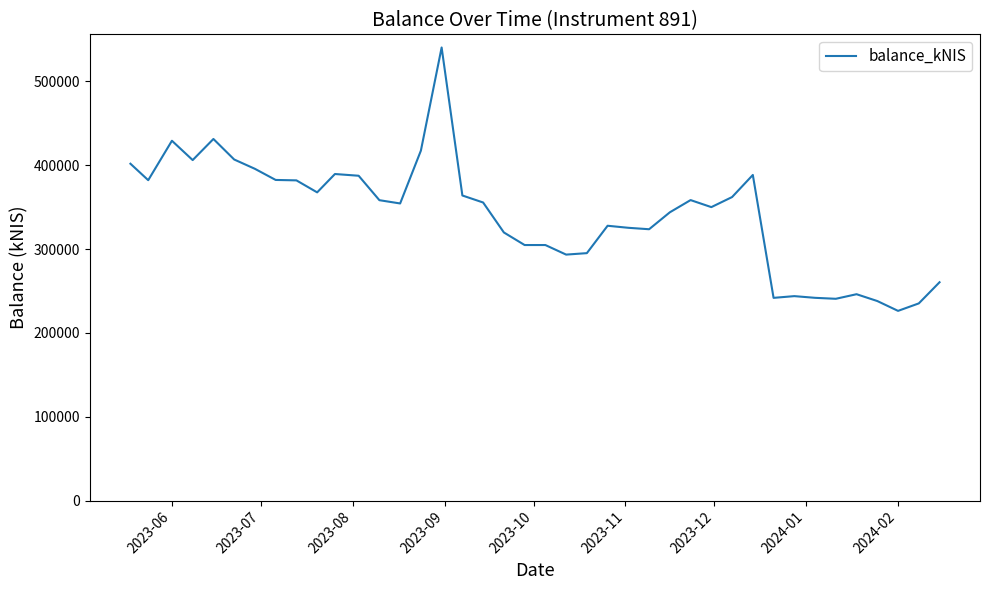

What is the maximum value shown in the chart?

540224.3